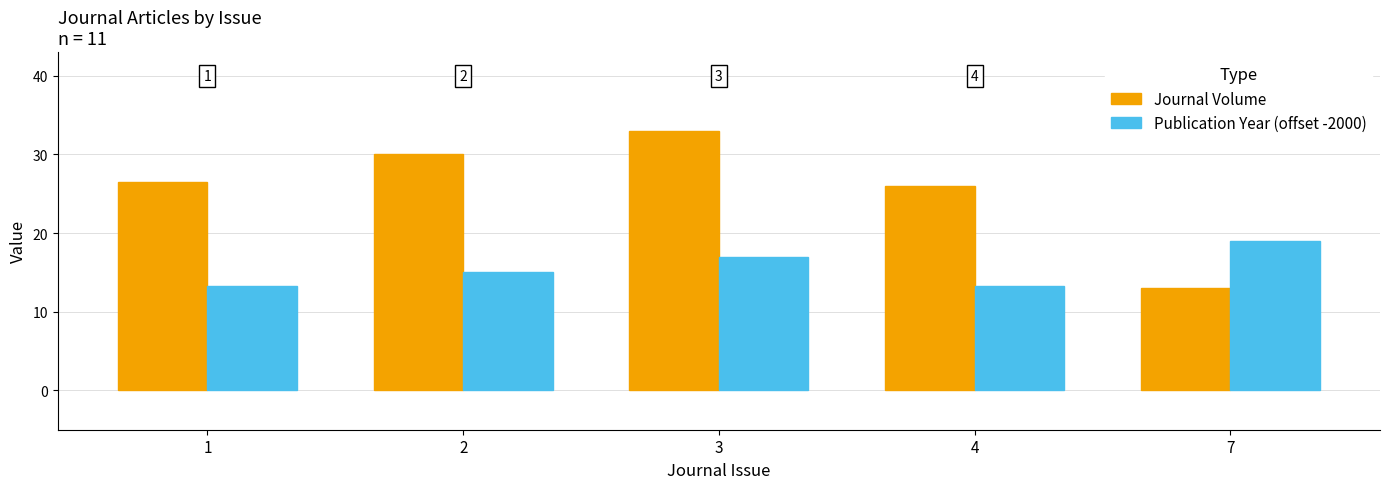

True or false: Publication Year (offset -2000) has a value of 19.5 at 1.

False